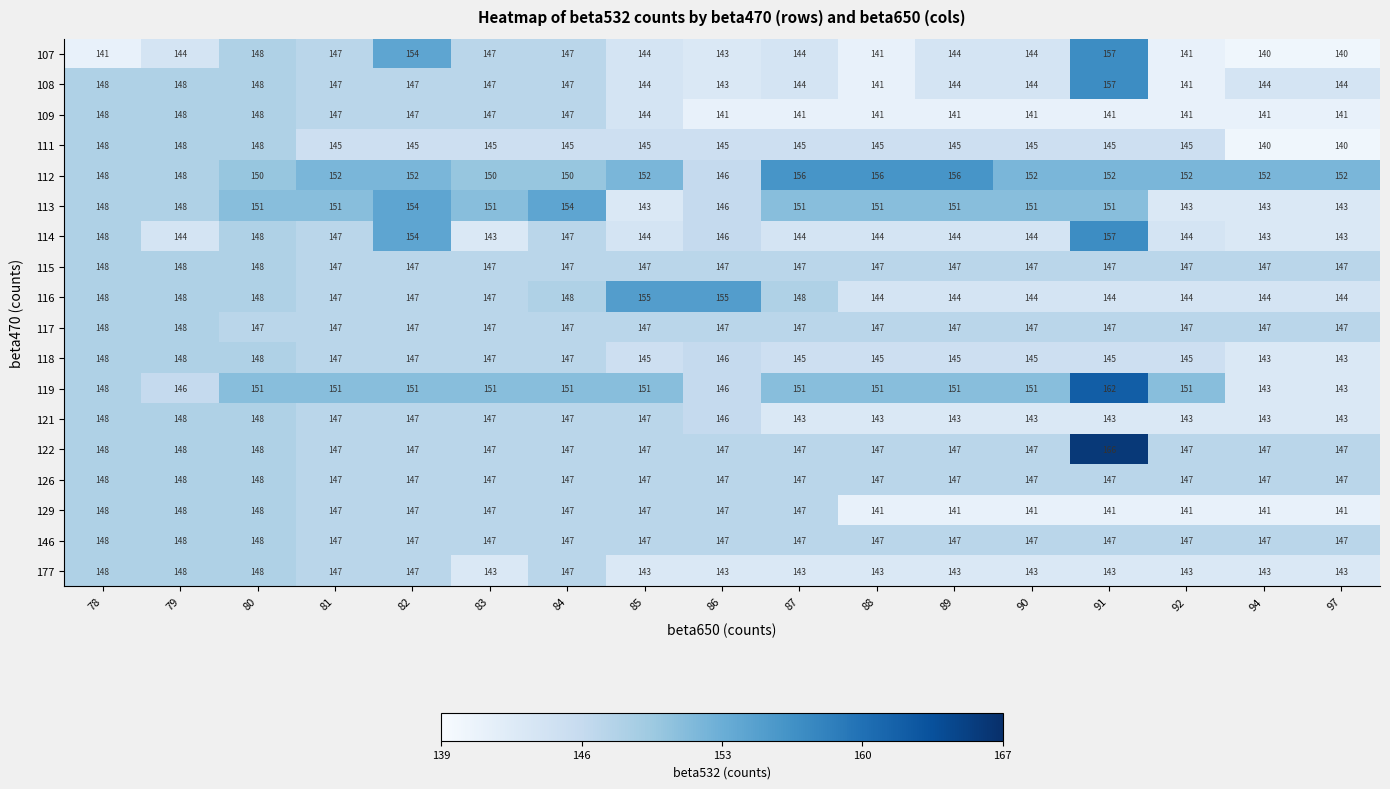

What is the difference between the highest and lowest values at 84?

9